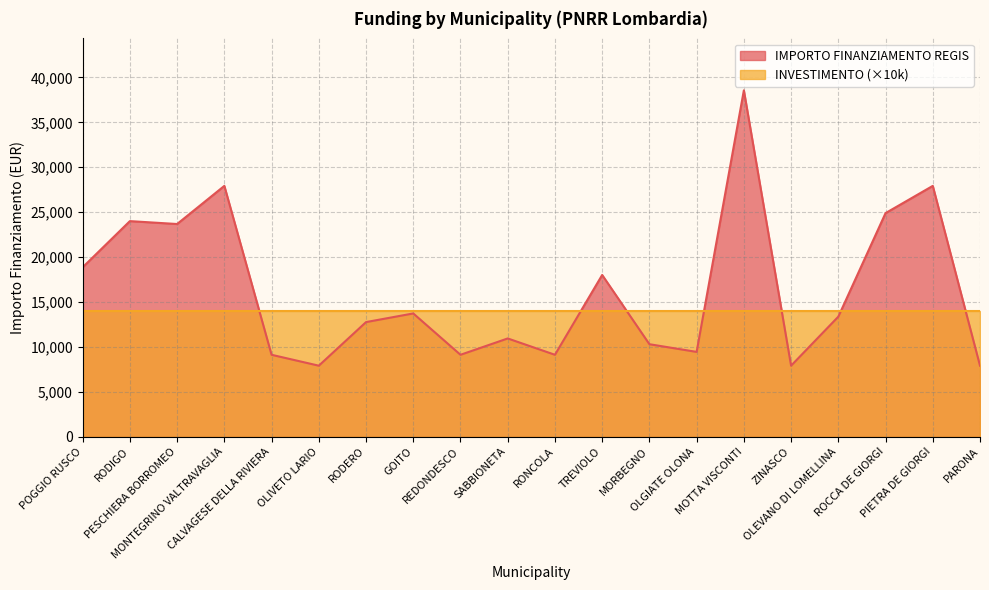

Count the number of values greater than 13354.

9